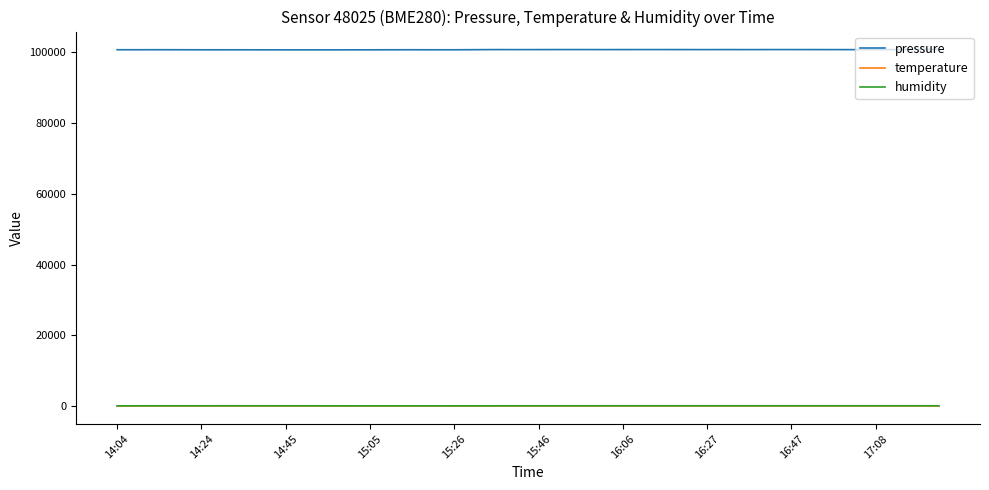

Which series has the widest spread of values?

pressure